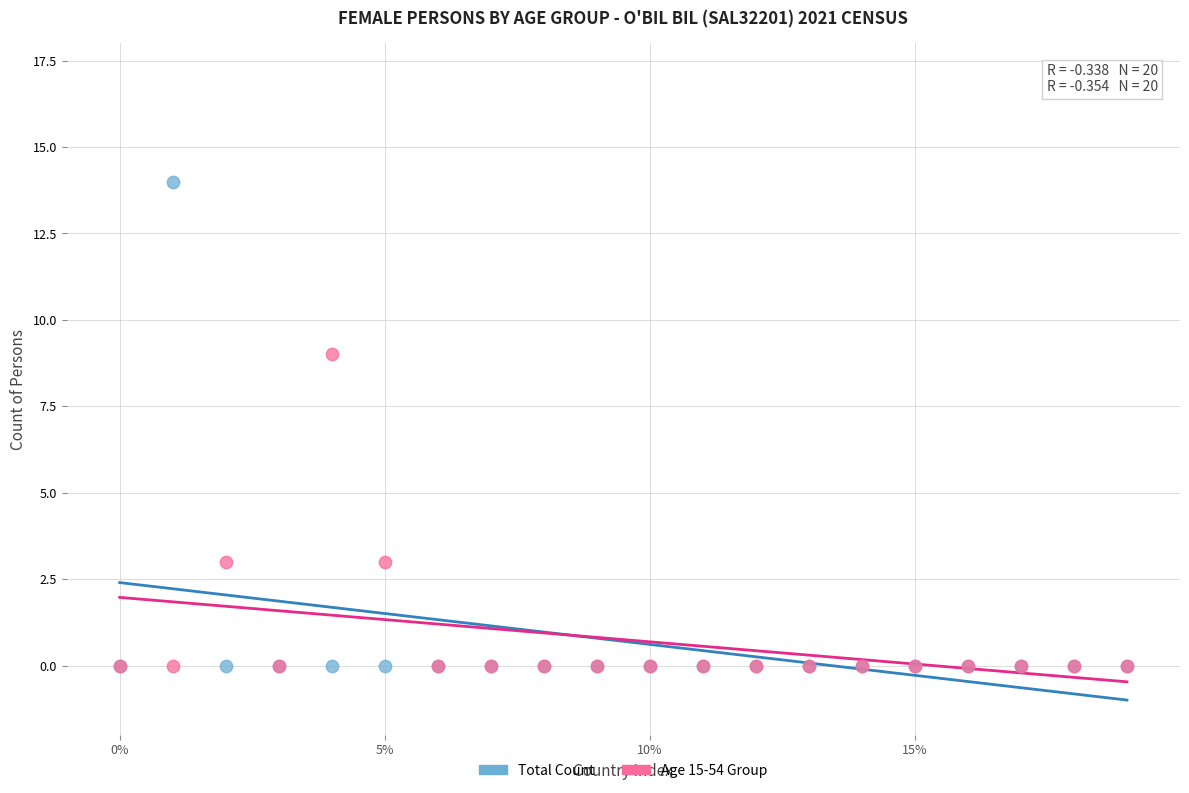

Across all series, what Y value is closest to 7?

9